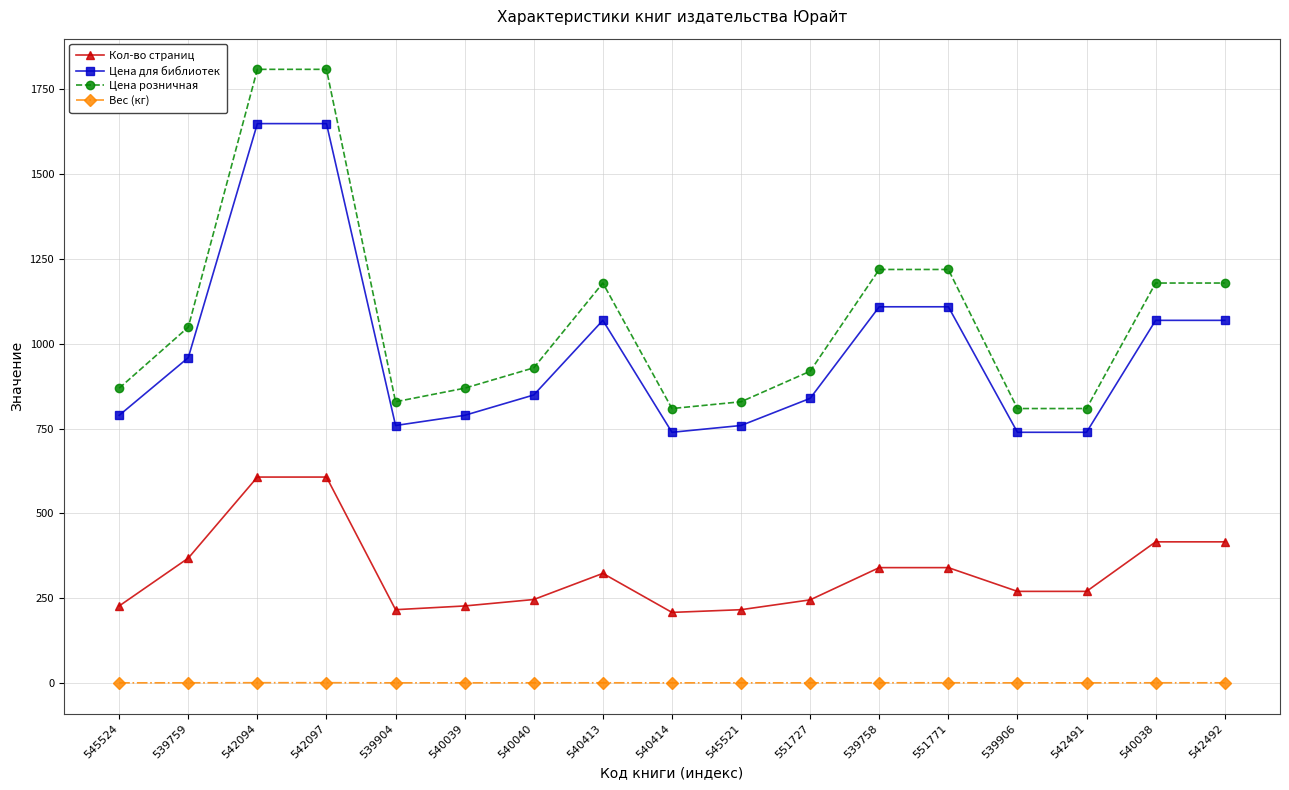

True or false: Цена розничная and Кол-во страниц cross at least once.

False